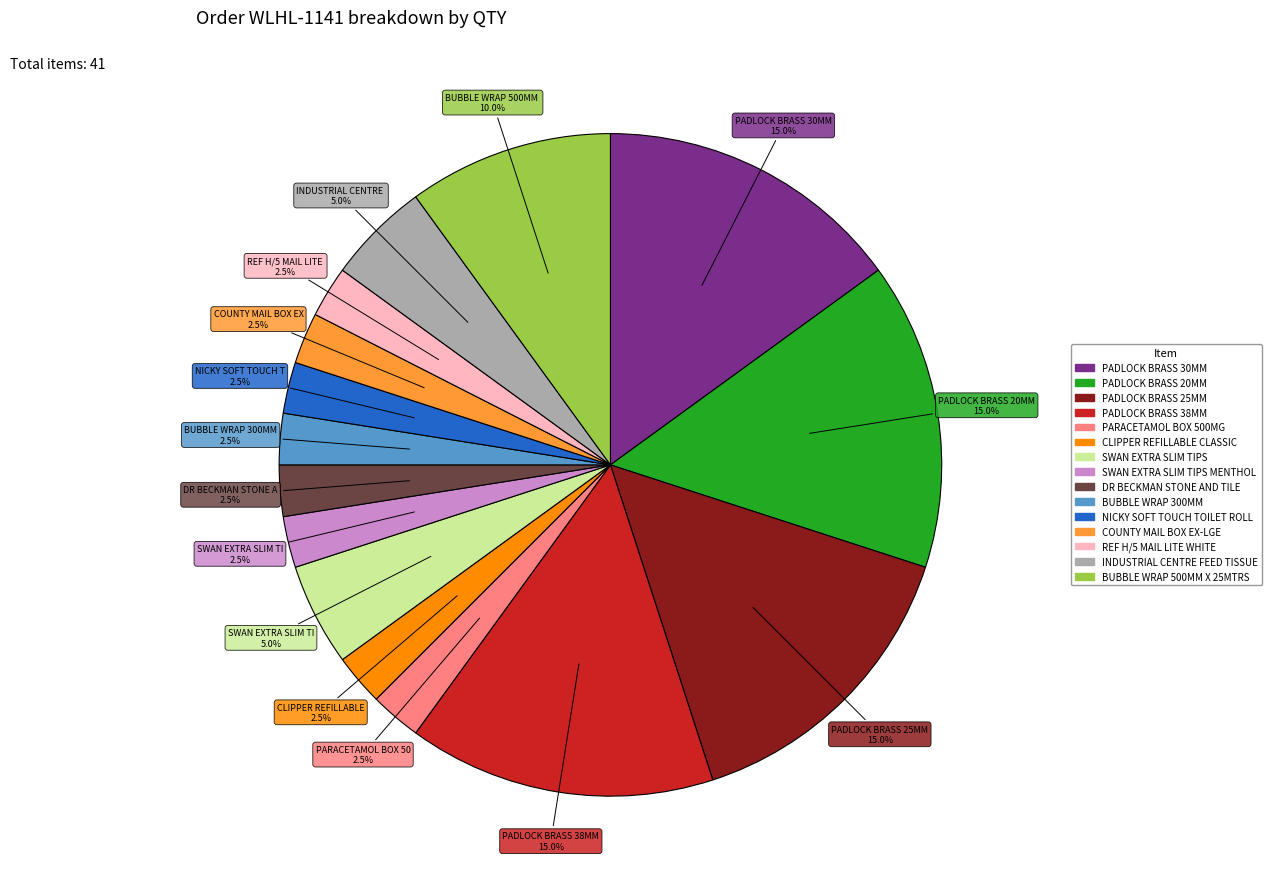

Does any single category account for the majority?

No